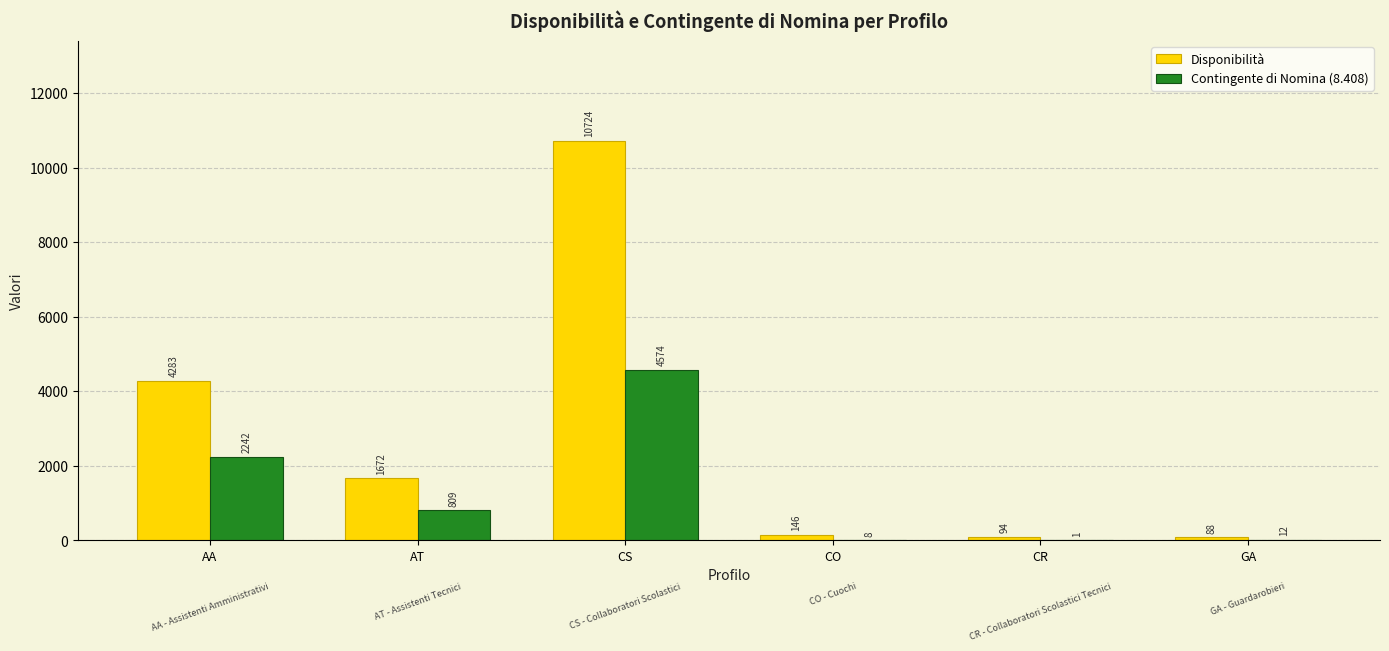

Is the value of Contingente di Nomina (8.408) at CS greater than the value of Disponibilità at AA?

Yes